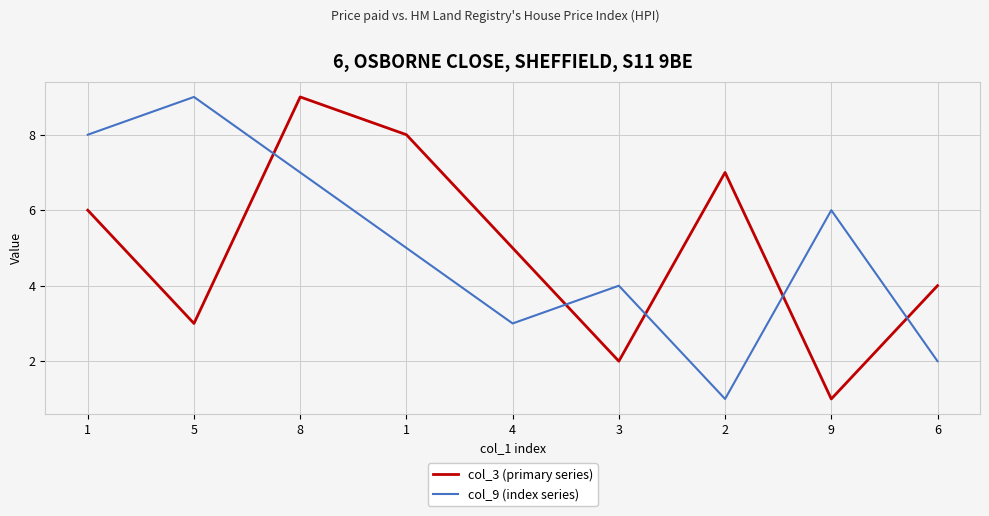

What is the difference between the maximum and minimum values in the col_3 (primary series) series?

8